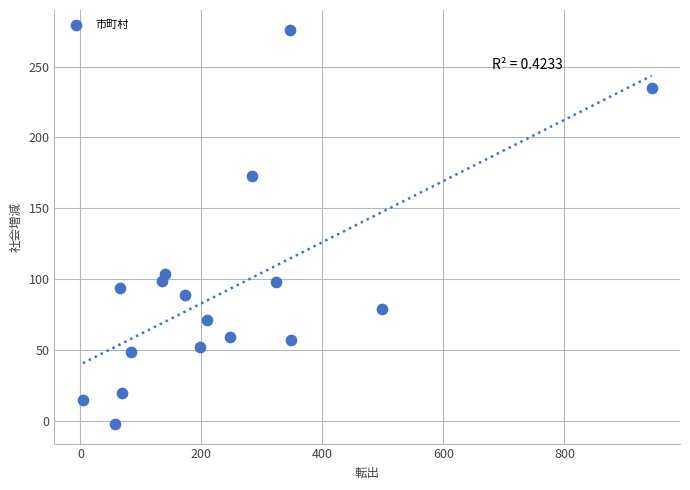

What is the range of X values (max minus min)?

940